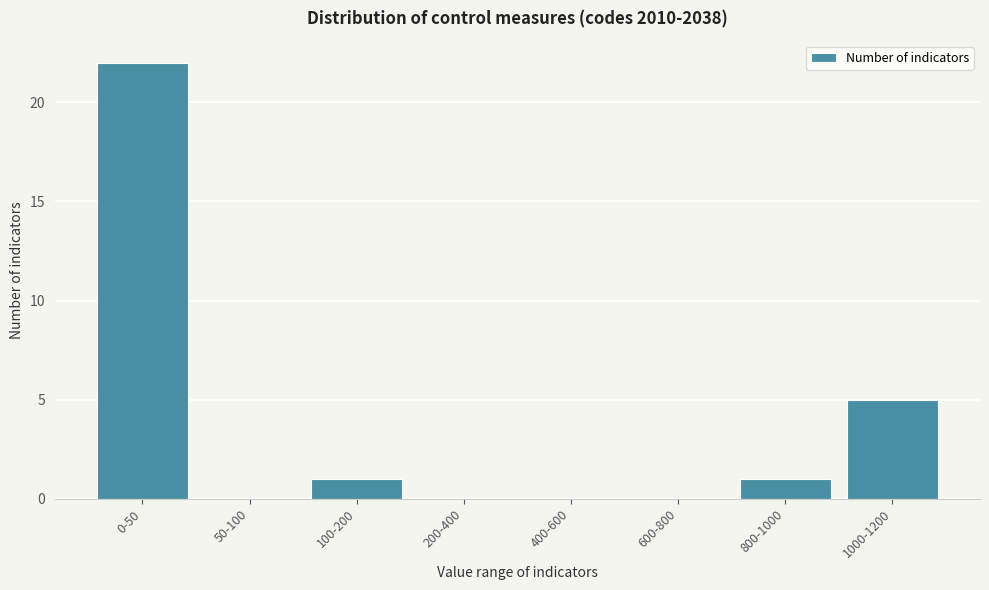

Reading left to right, list all the values displayed in this chart.

0-50=22	50-100=0	100-200=1	200-400=0	400-600=0	600-800=0	800-1000=1	1000-1200=5